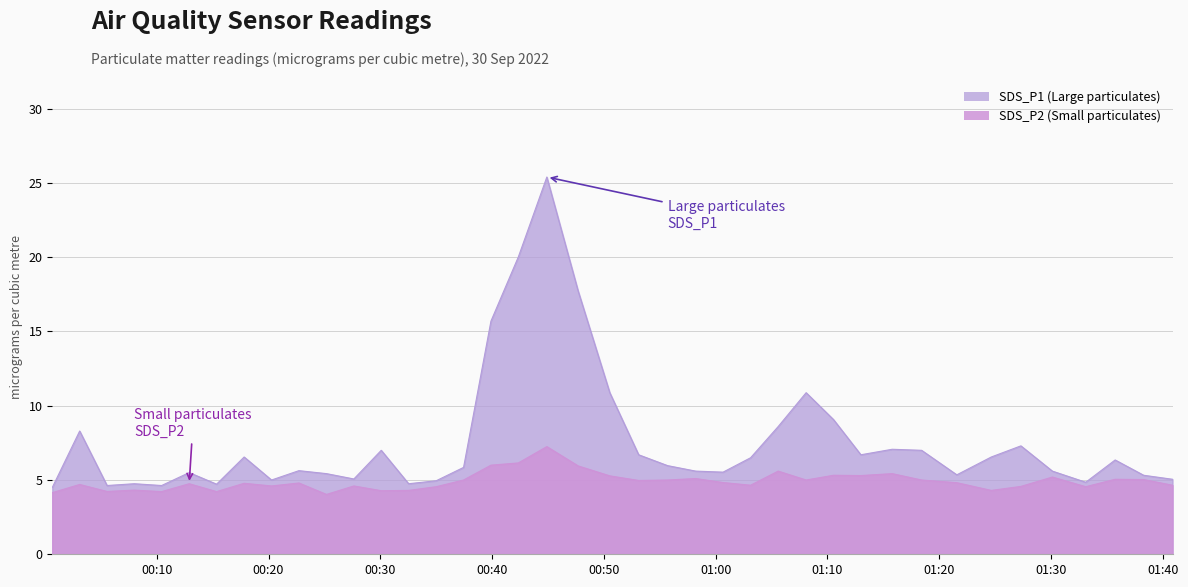

Rank the series at 2022/09/30 00:44:54 from highest to lowest value.

SDS_P1, SDS_P2